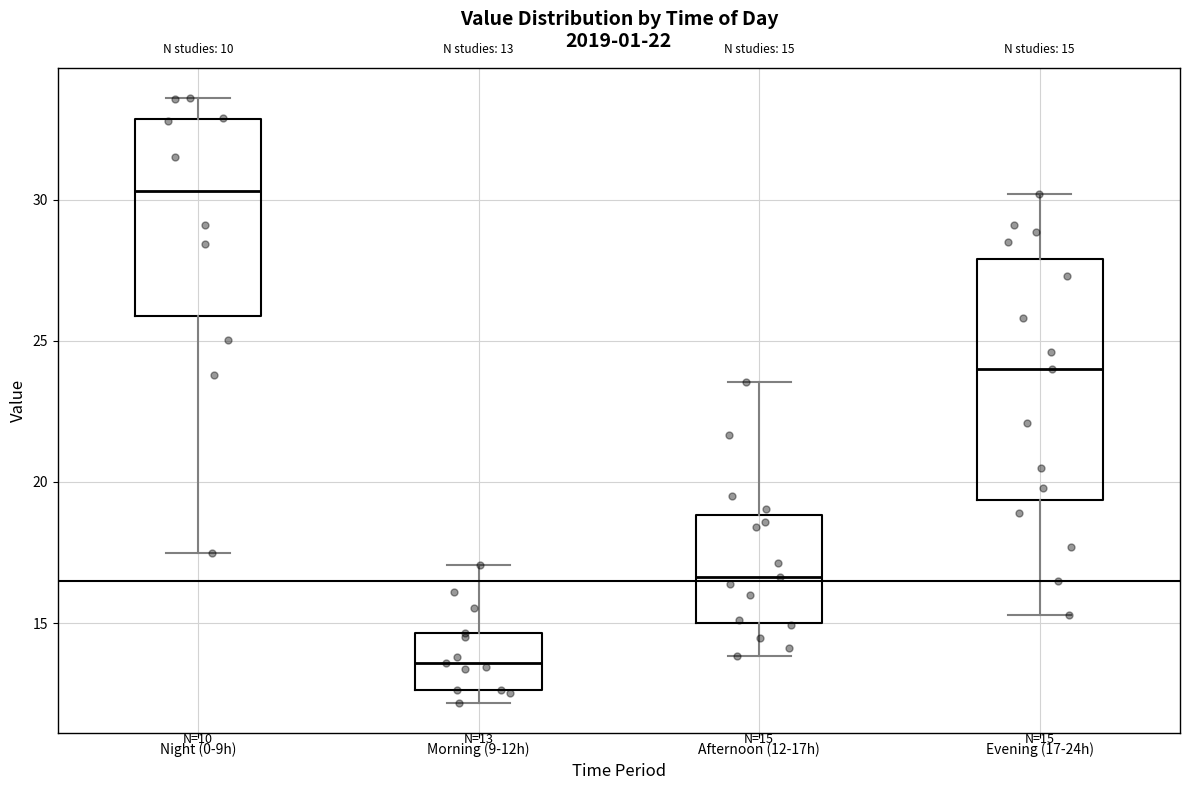

Comparing the boxes themselves (not the whiskers), which one is the tallest?

Evening (17-24h)